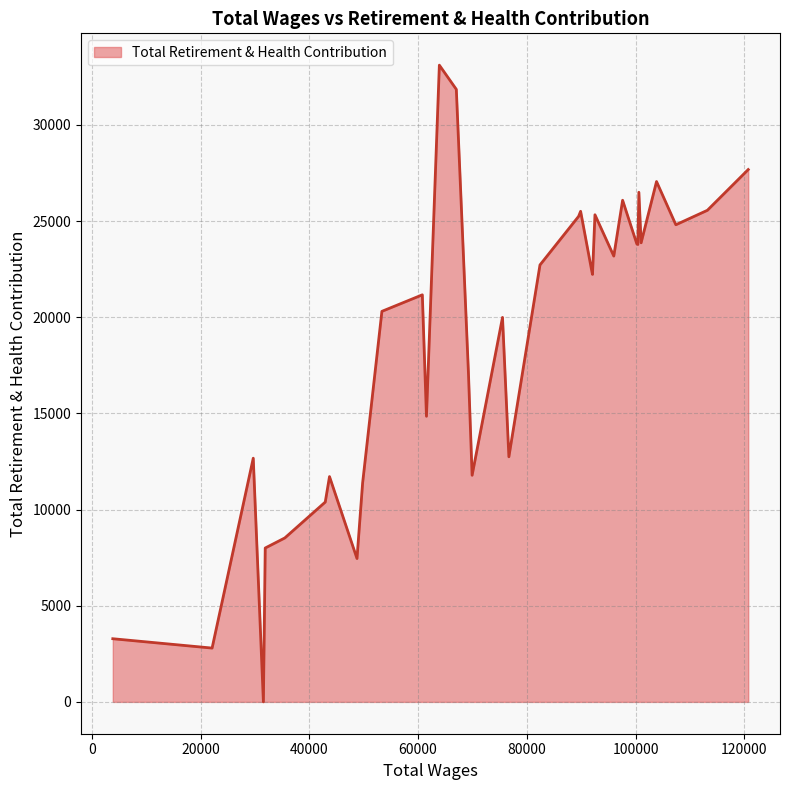

What is the greatest value displayed?

33107